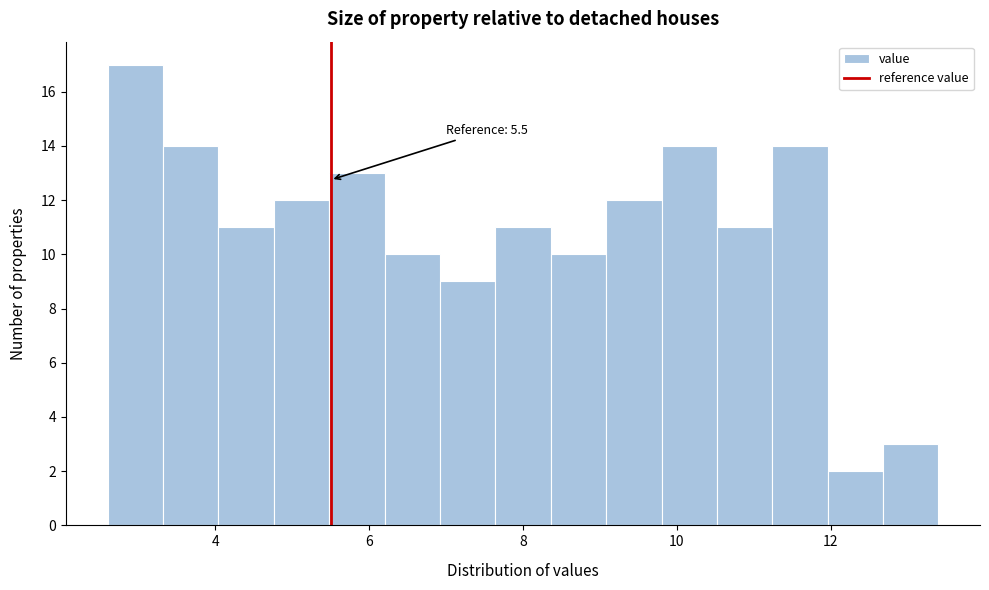

Read against the x-axis, roughly where is the centre of the tallest bar?

3.0